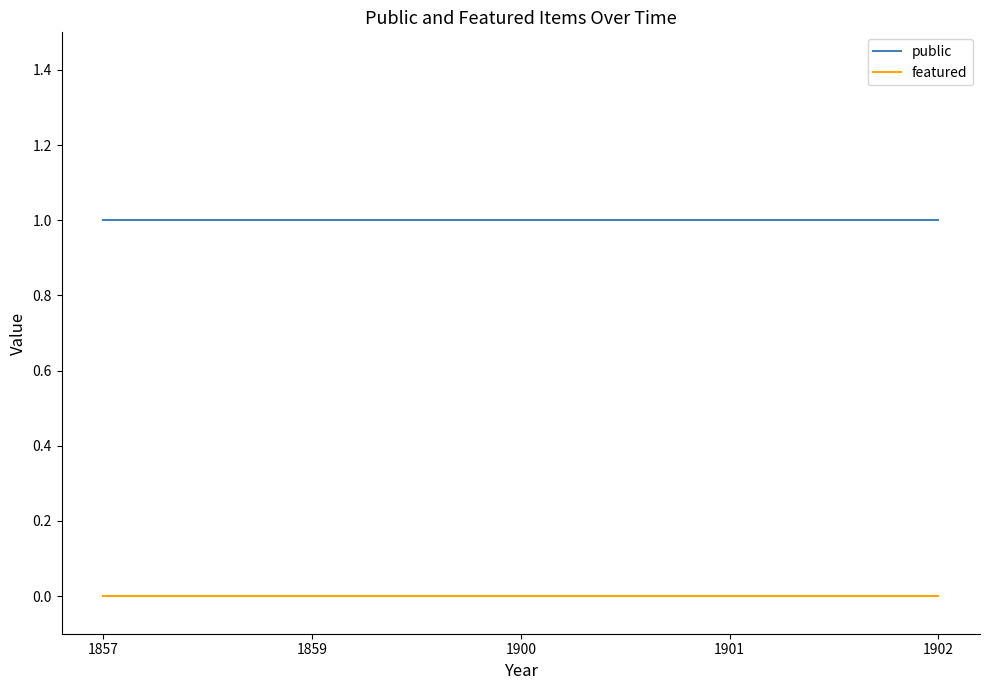

True or false: featured and public cross at least once.

False